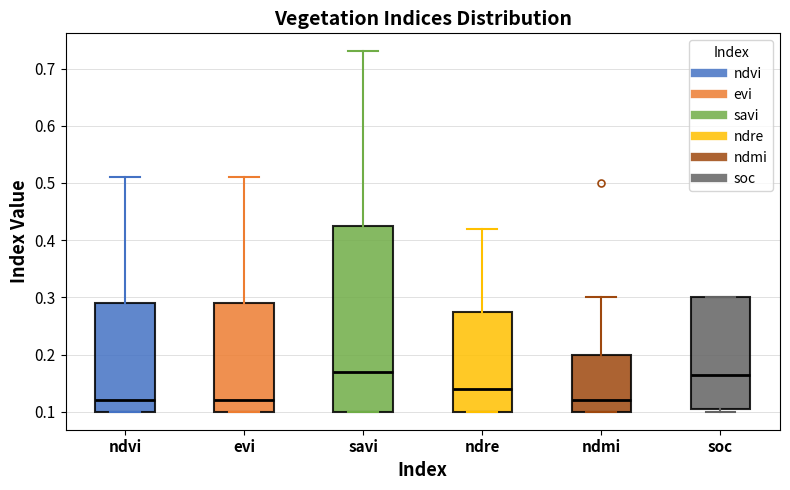

Comparing the boxes themselves (not the whiskers), which one is the tallest?

savi